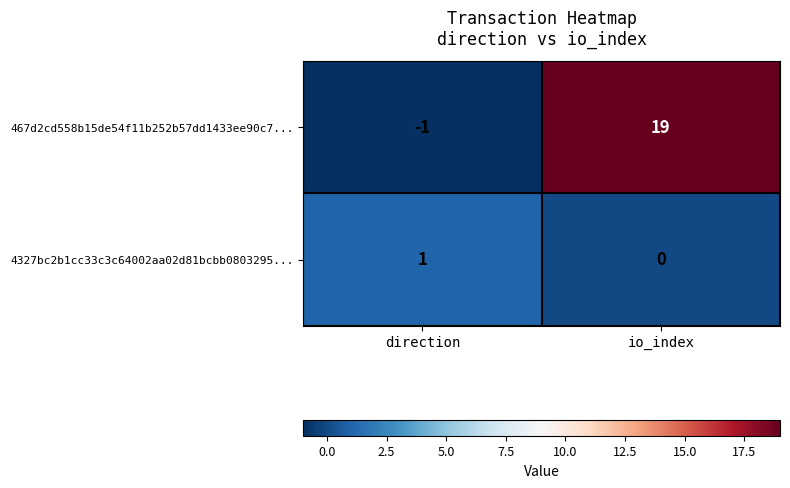

Which series changed the most between direction and io_index?

467d2cd558b15de54f11b252b57dd1433ee90c7...